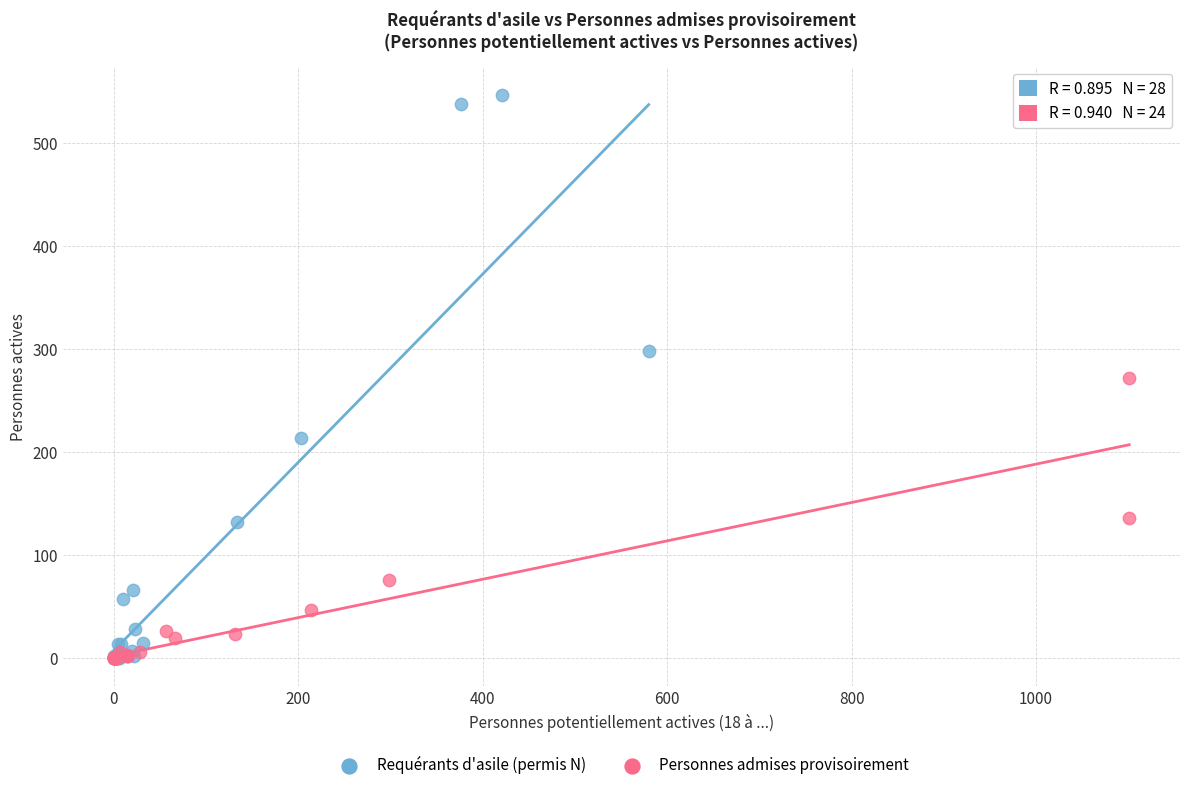

Which series has the largest Y range (max minus min)?

Requérants d'asile (permis N)